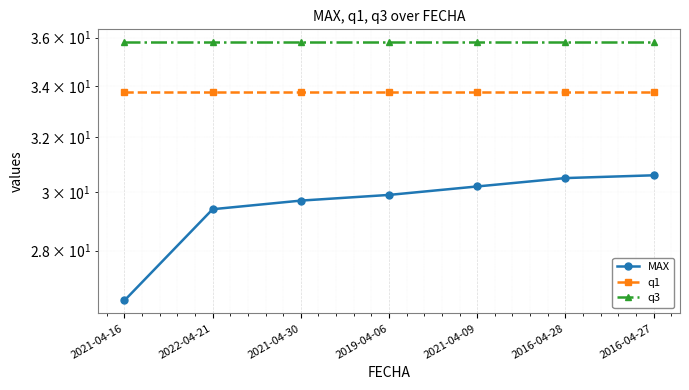

What is the difference between the highest and lowest values at 2016-04-27?

5.2